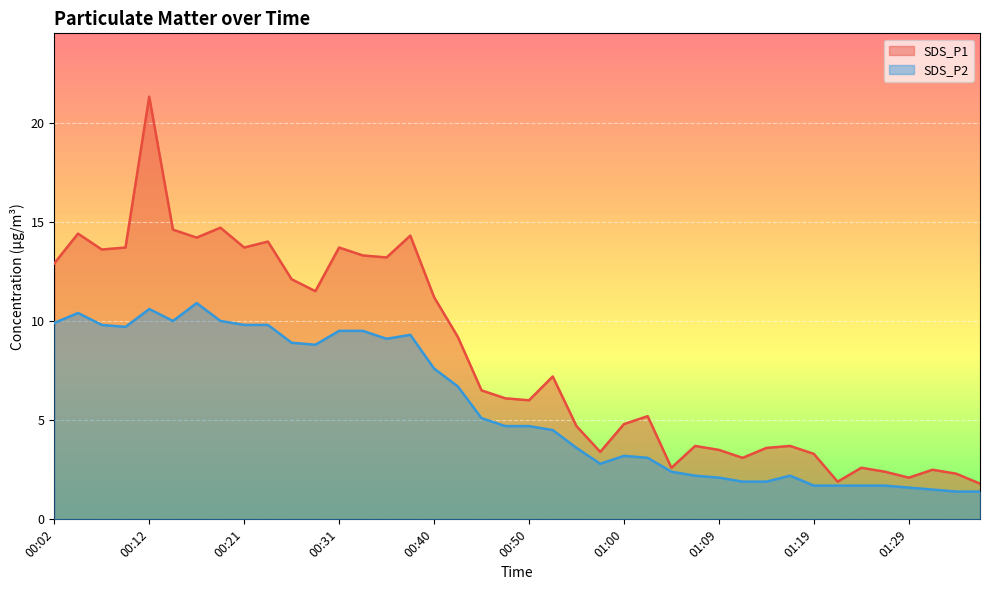

What is the average value of the SDS_P1 series?

8.2